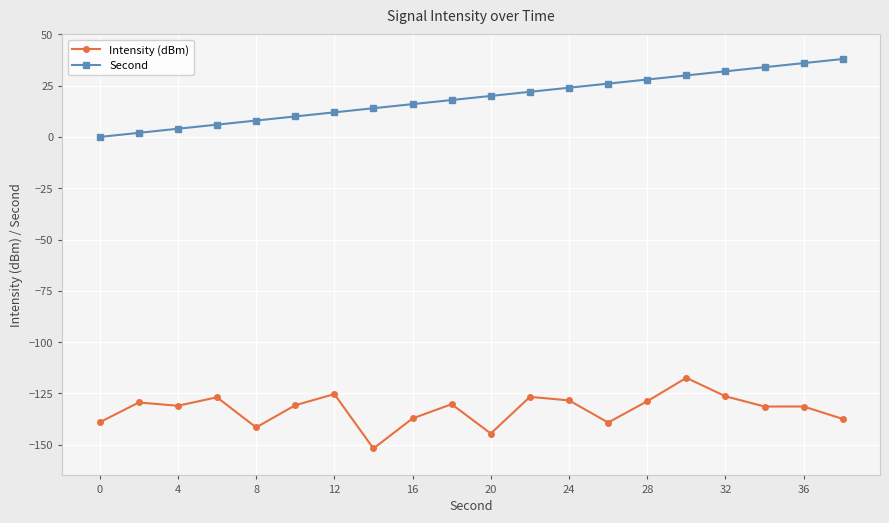

Rank the series by their maximum value, from lowest to highest.

Intensity (dBm), Second